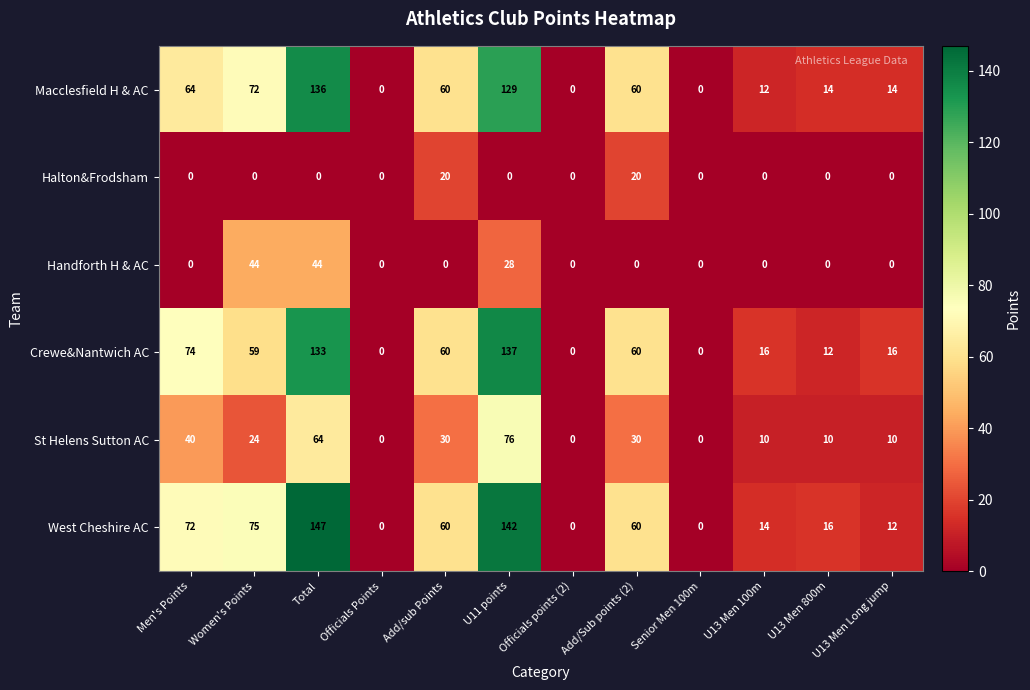

What is the sum of all St Helens Sutton AC values?

294